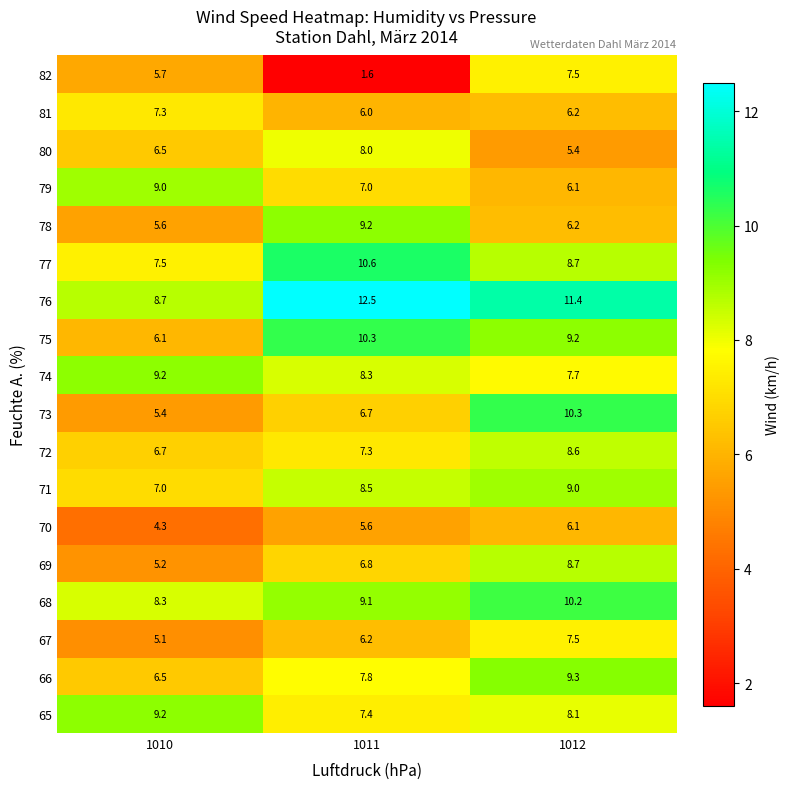

At which label is 75 closest to 8?

1012